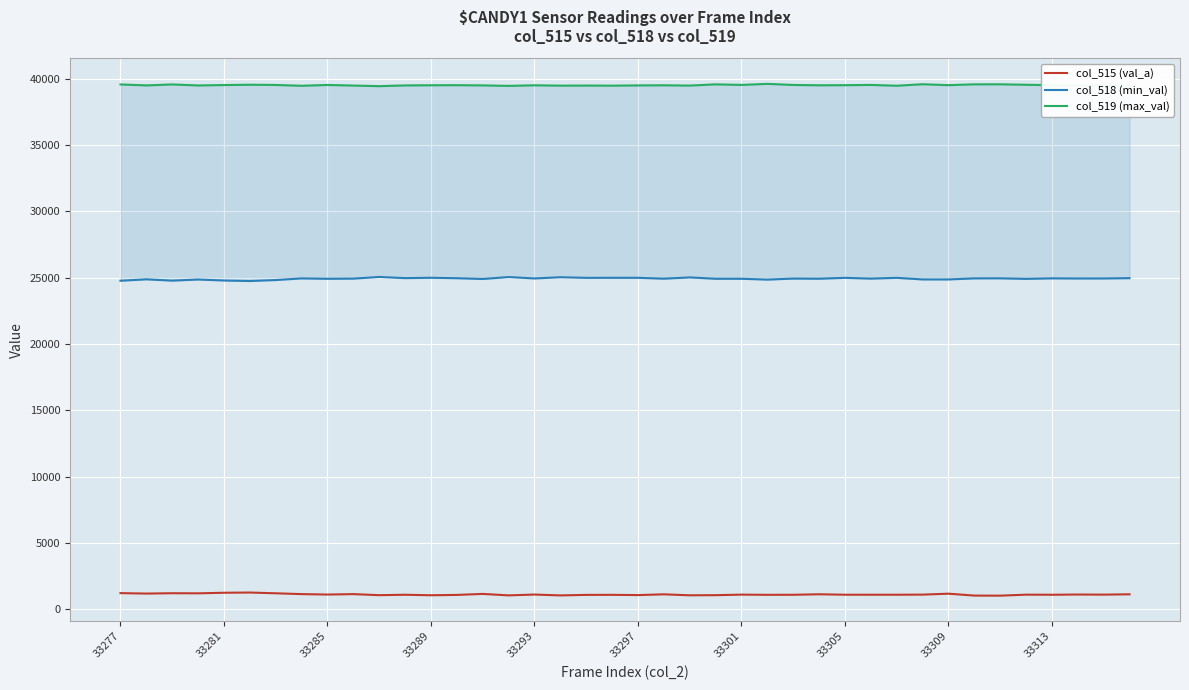

What is the difference between the maximum and second lowest values in the col_515 (val_a) series?

230